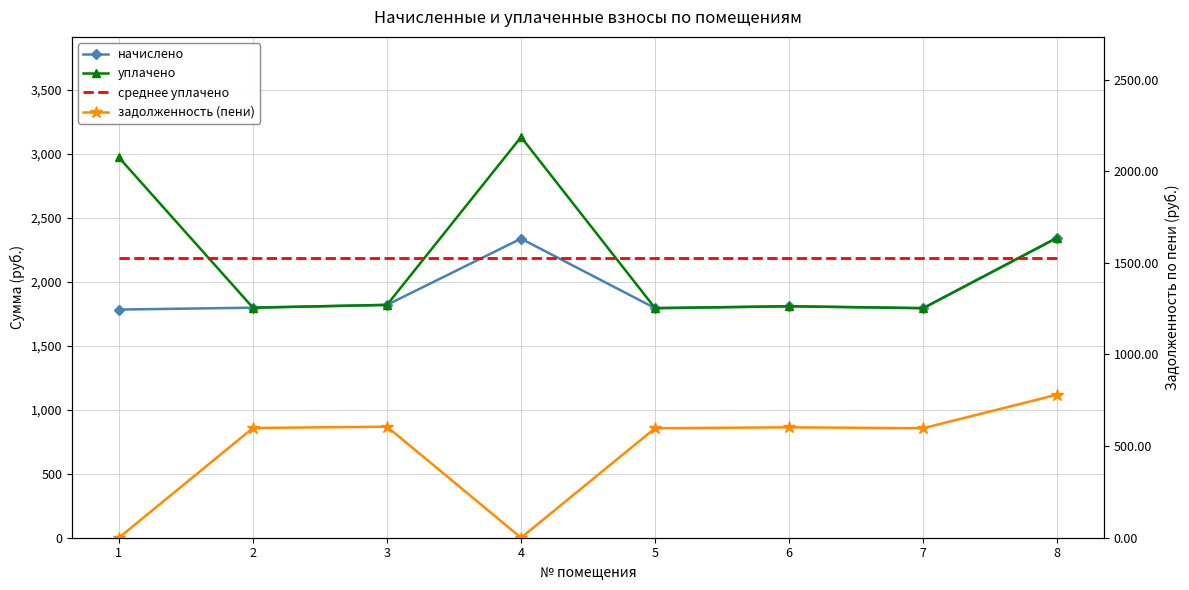

Which category has the highest value in the среднее уплачено series?

1